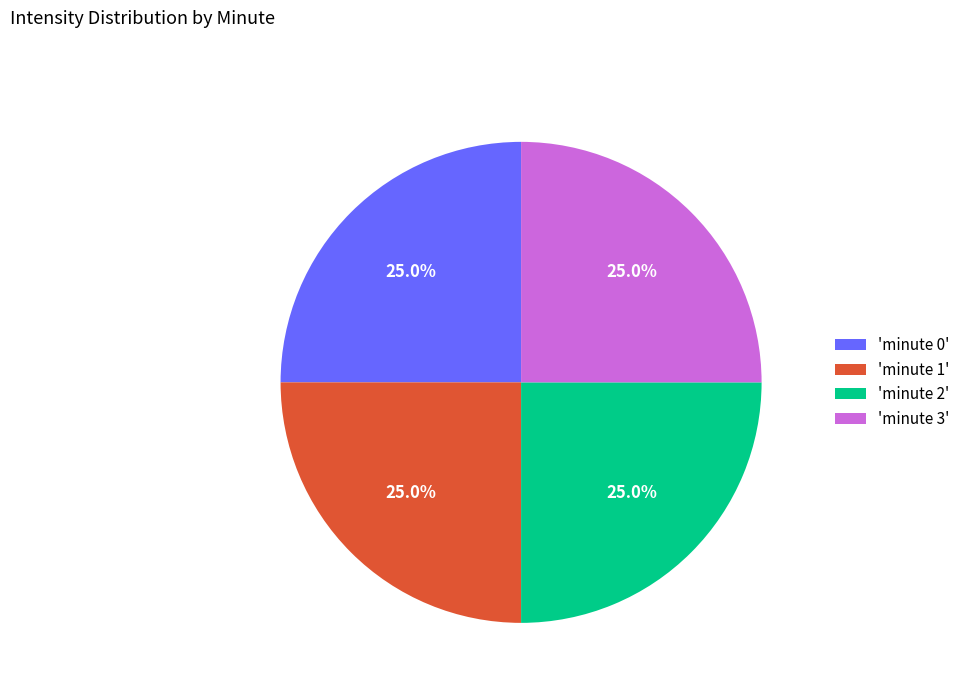

Count the number of slices in the pie.

4